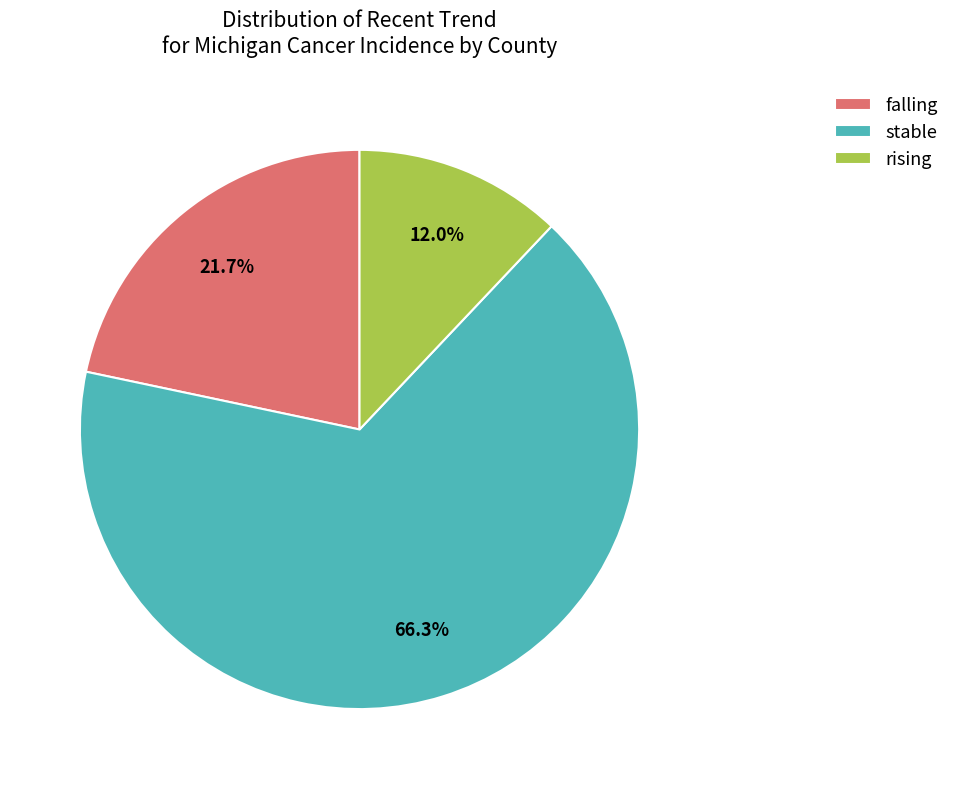

What percentage do falling and stable together represent?

88.0%